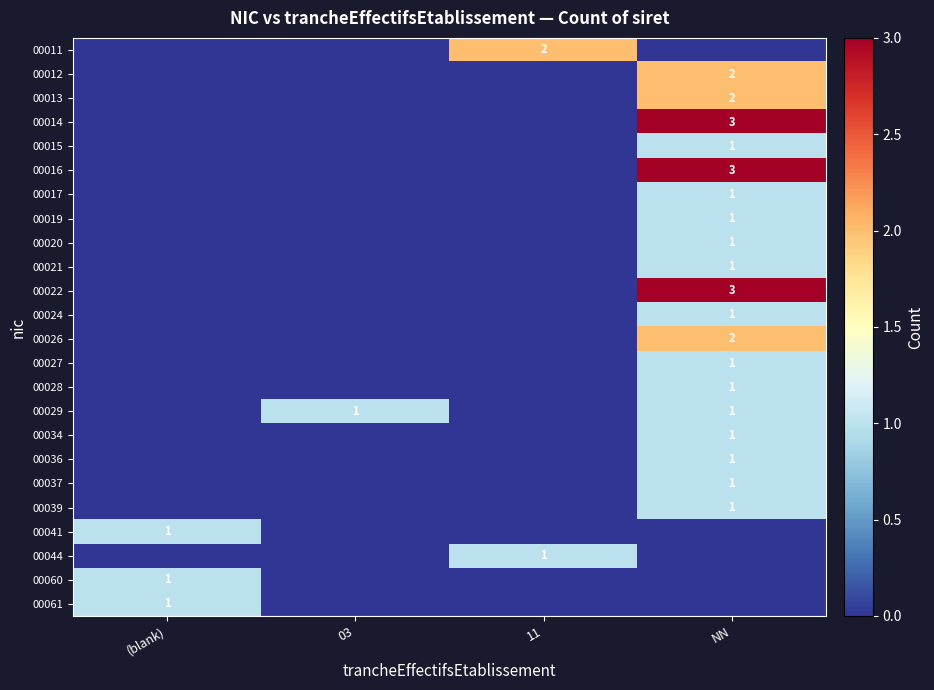

Which category has the lowest value across all series?

(blank)